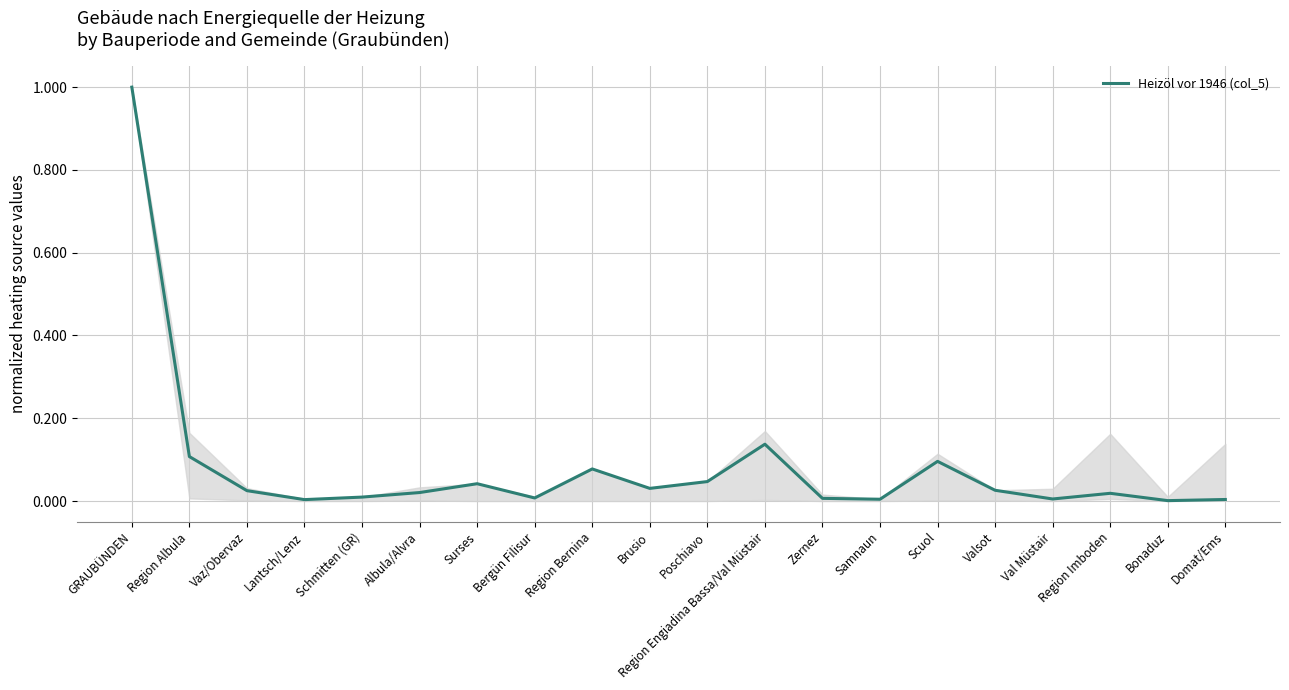

What is the difference between the maximum and minimum values?

1.0